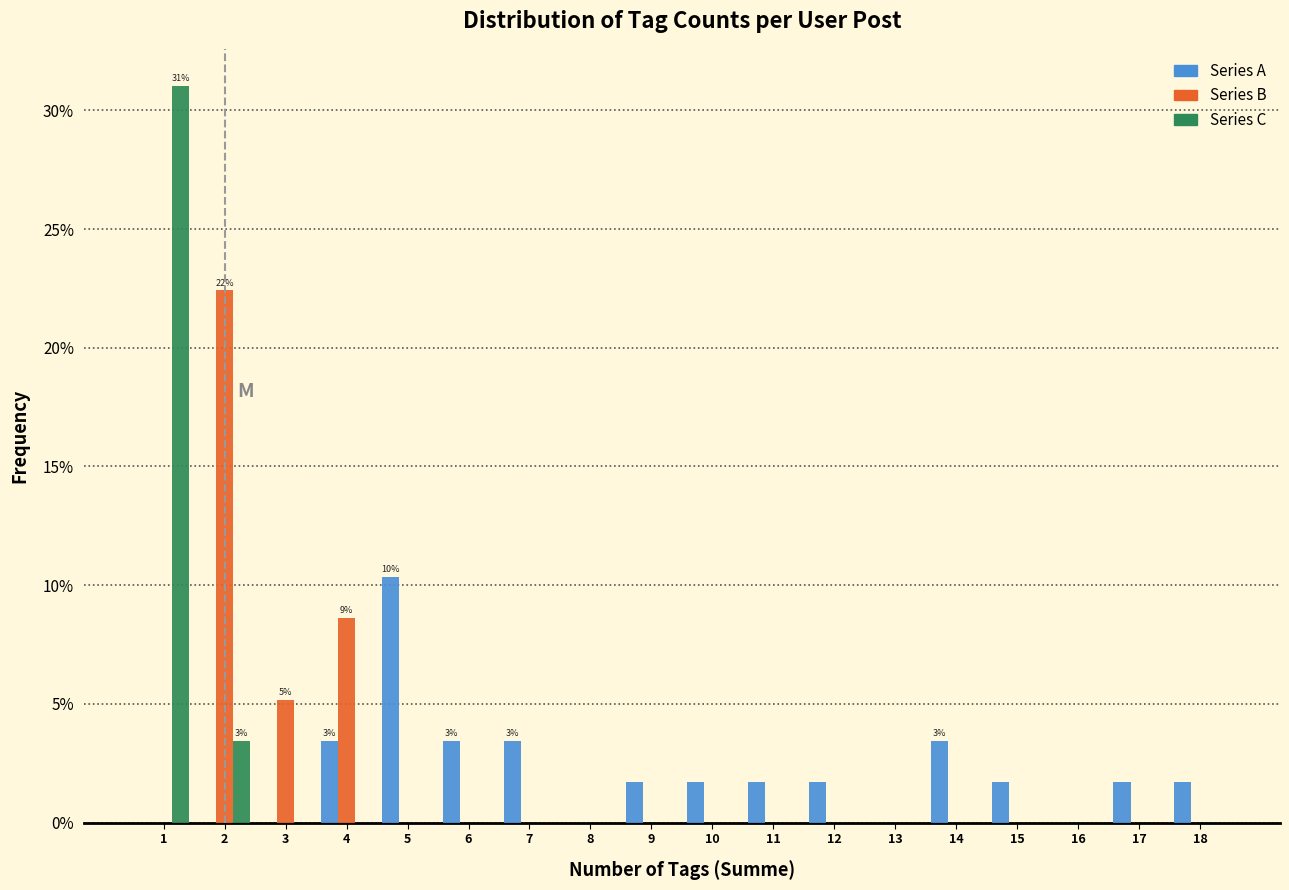

In the Series A series, which range on the x-axis has the tallest bar?

4.5 to 5.5